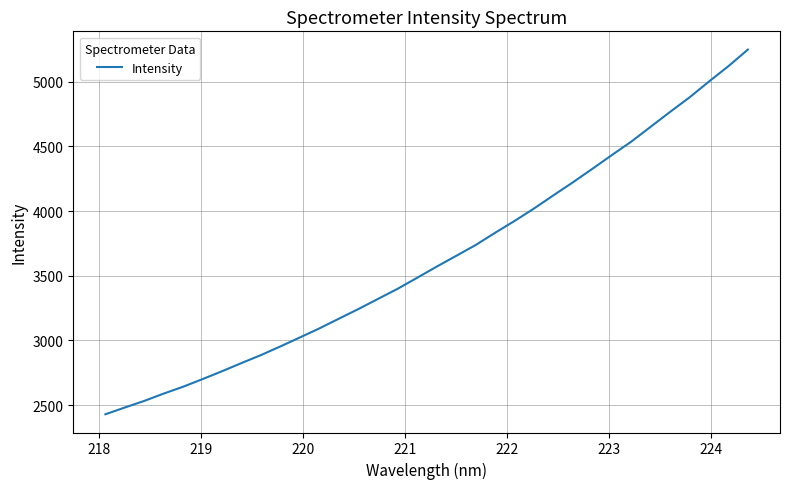

What is the difference between the maximum and minimum values?

2821.4